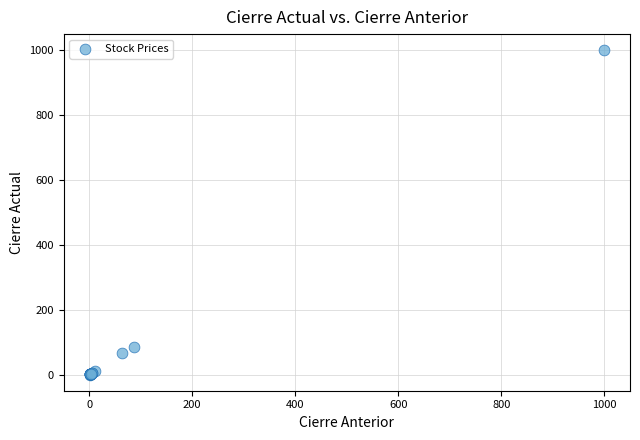

What Y value in the scatter plot is closest to 500?

86.3